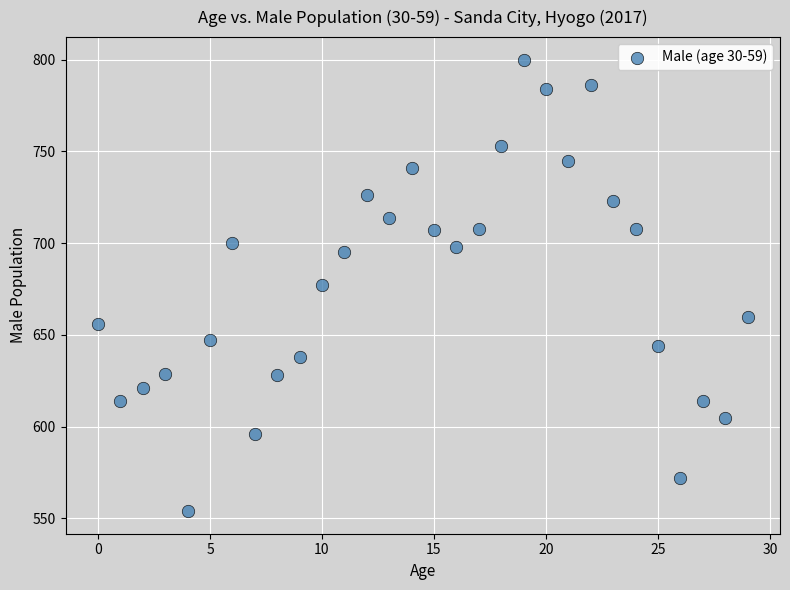

What is the range of Y values (max minus min)?

246